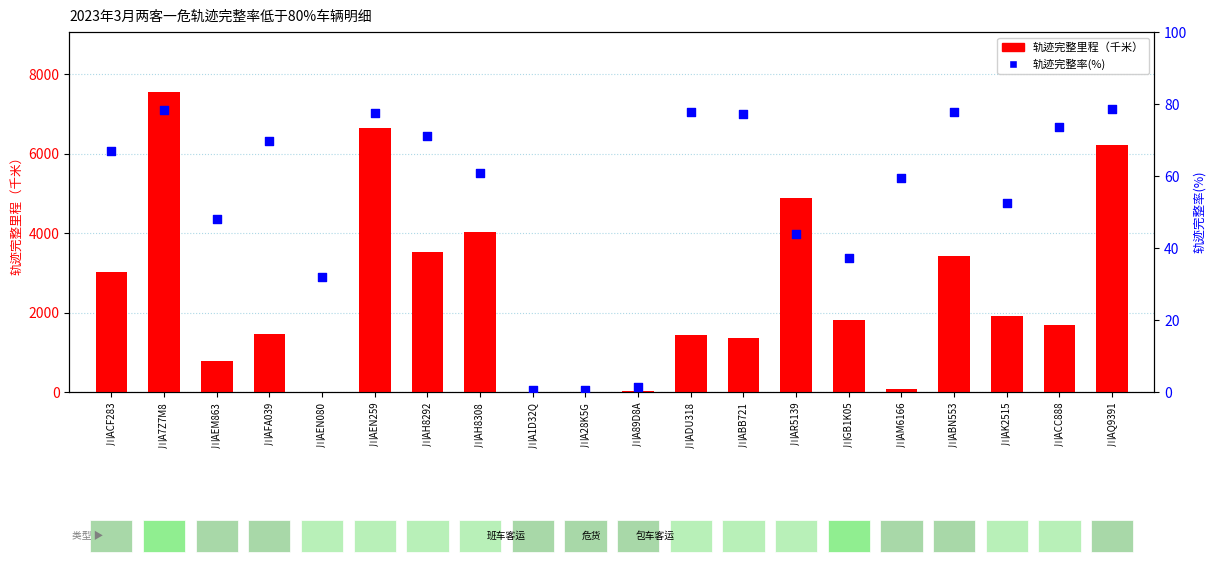

What is the total value across all series at 川ABN553?

3489.9